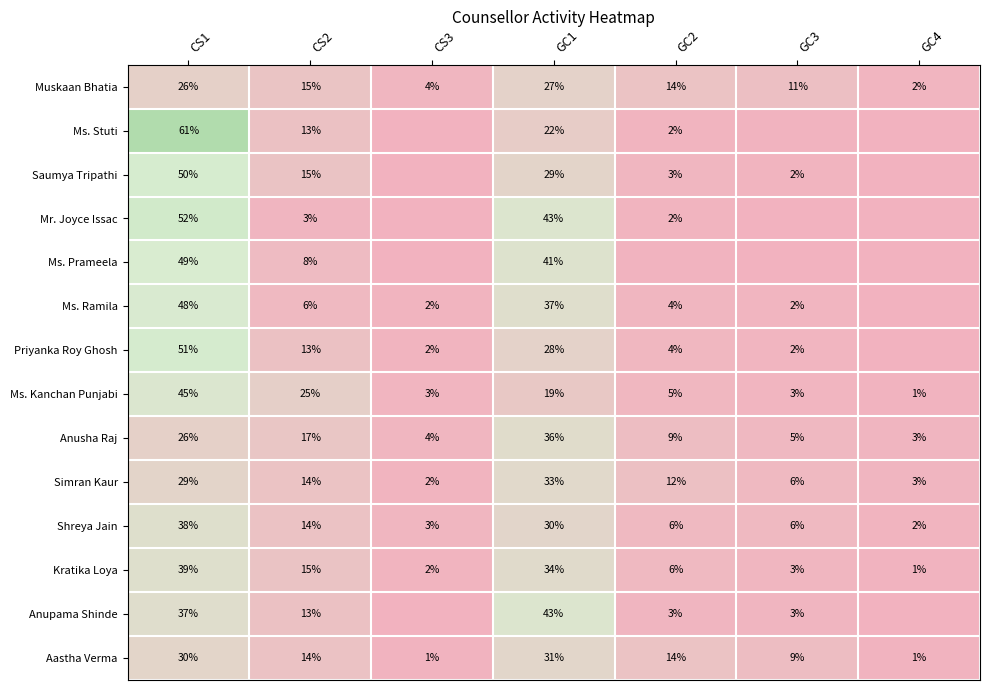

How many values in the Shreya Jain series are below 6?

2